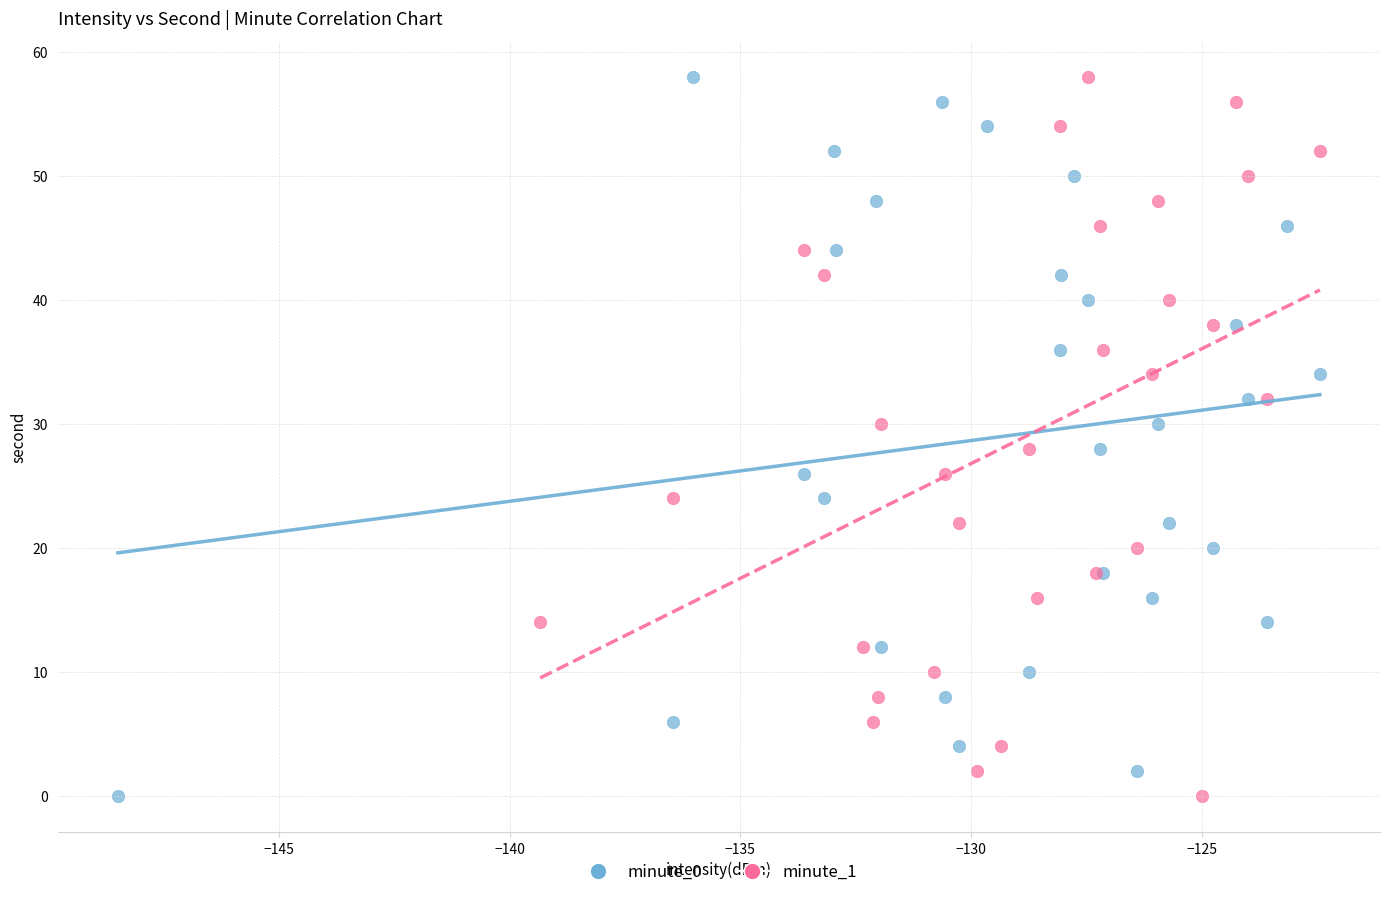

What are all the series names shown in the legend?

minute_0, minute_1